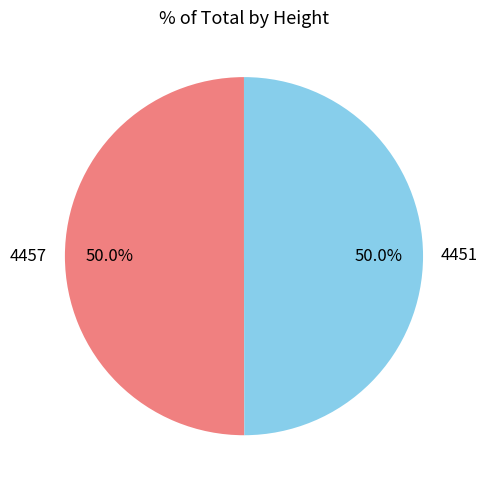

To the nearest percent, what is the average slice percentage?

50%